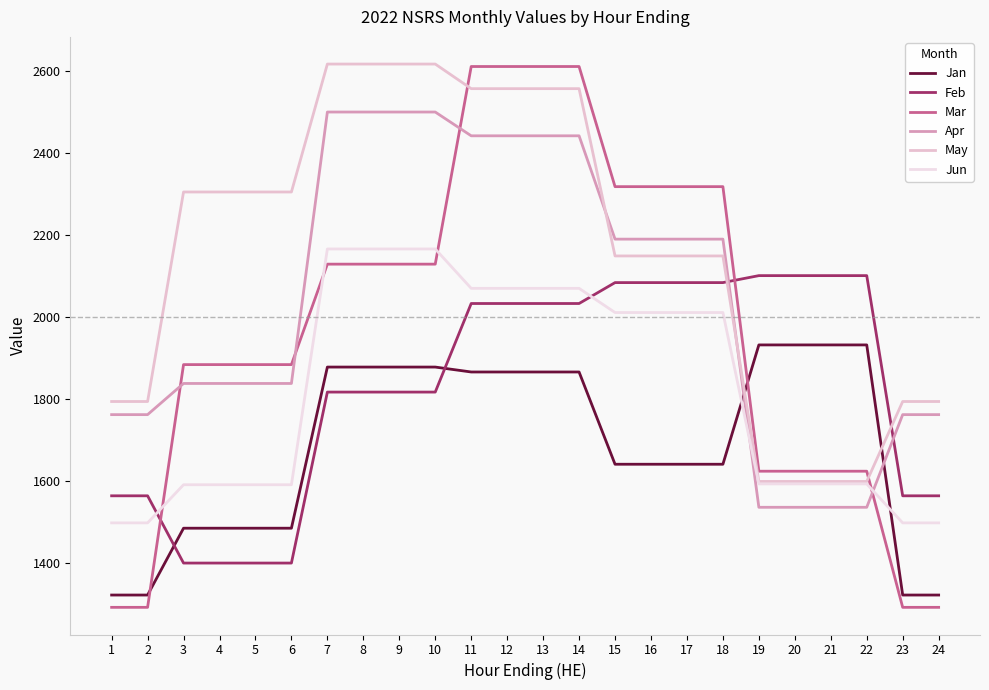

What is the total value across all series at 18?

12399